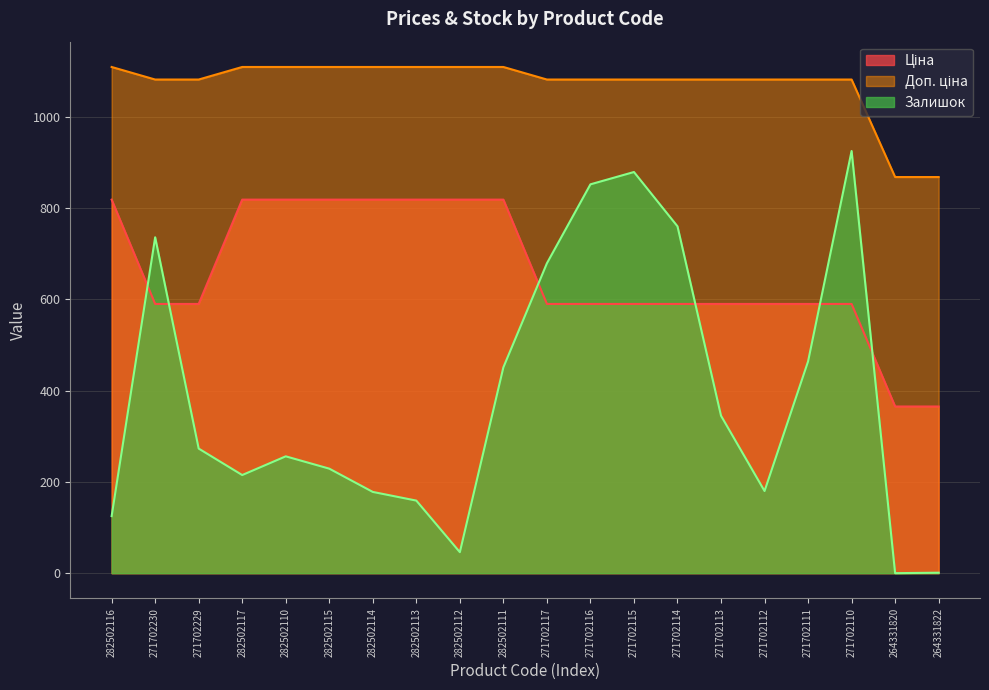

Which series has the widest spread of values?

Залишок